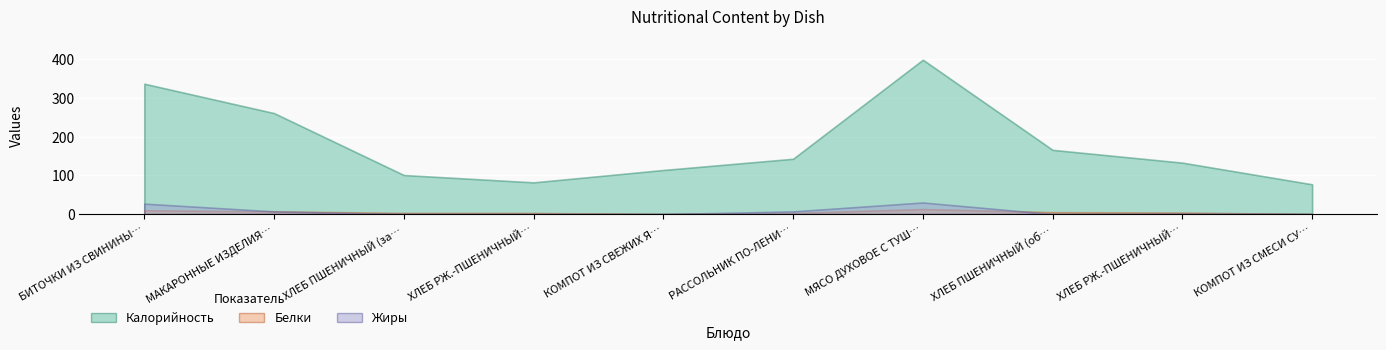

Reading right to left, transcribe all the data shown in this chart.

Калорийность: 77	133	166	399	143	114	82	101	261	337
Белки: 0	4	5	13	3	0	3	3	7	10
Жиры: 0	1	0	30	7	0	0	0	7	27